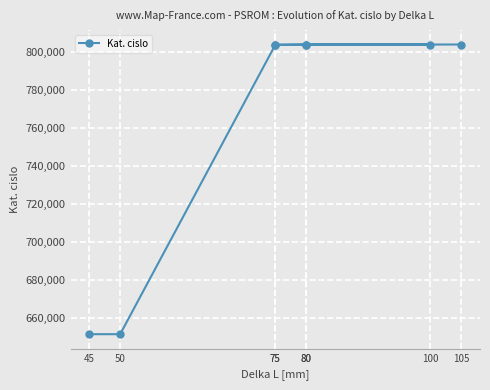

Which has a higher value, 50 or 45?

50